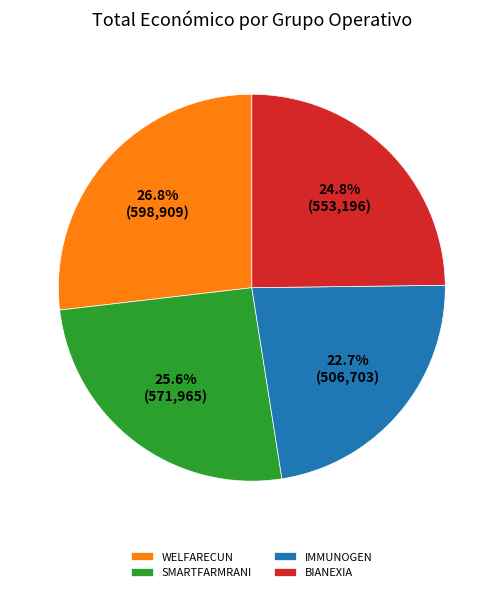

Count the number of slices in the pie.

4